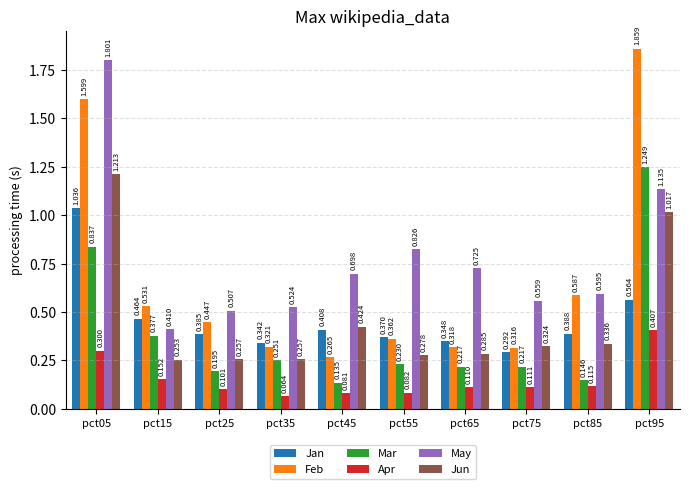

At which label is May closest to 1?

pct95